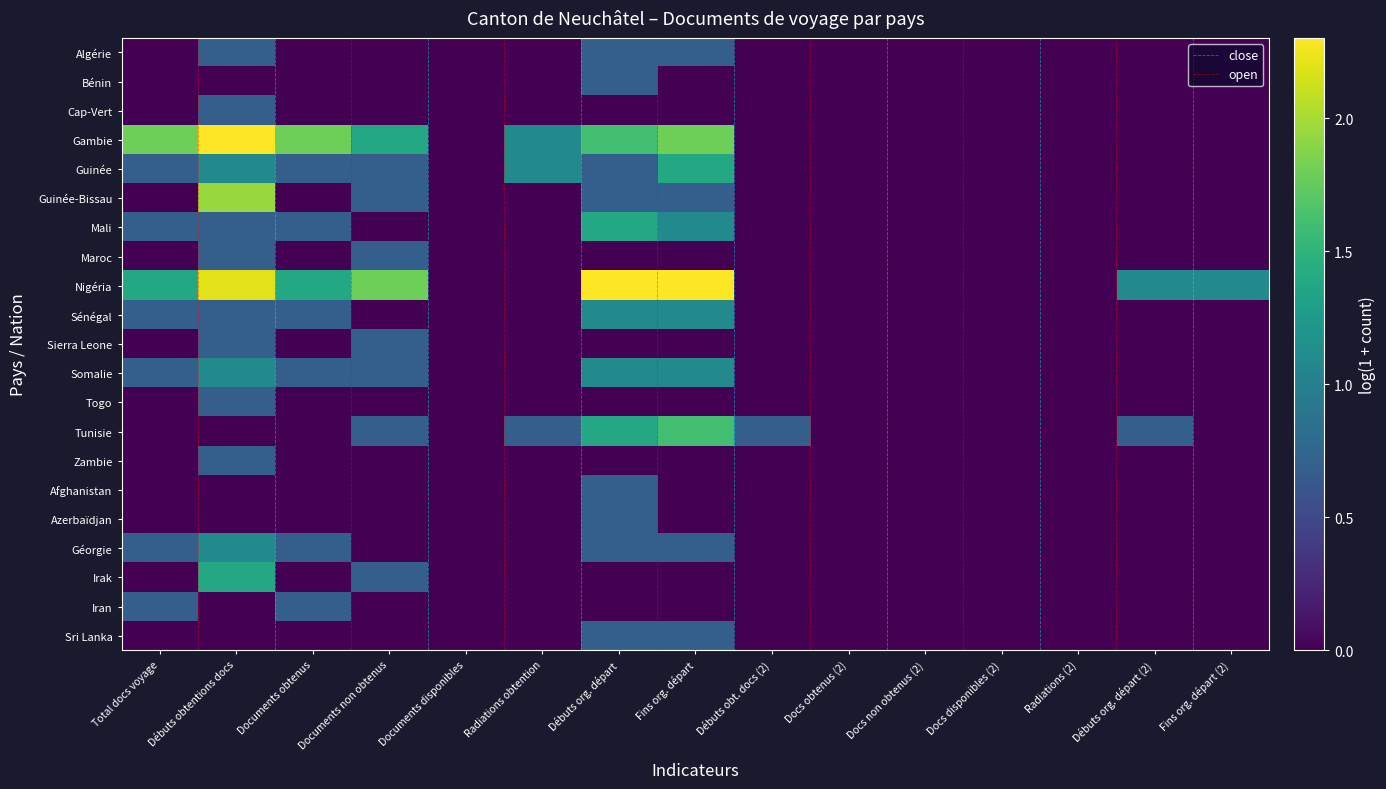

True or false: Sénégal has a value of 1.9 at Fins org. départ.

False